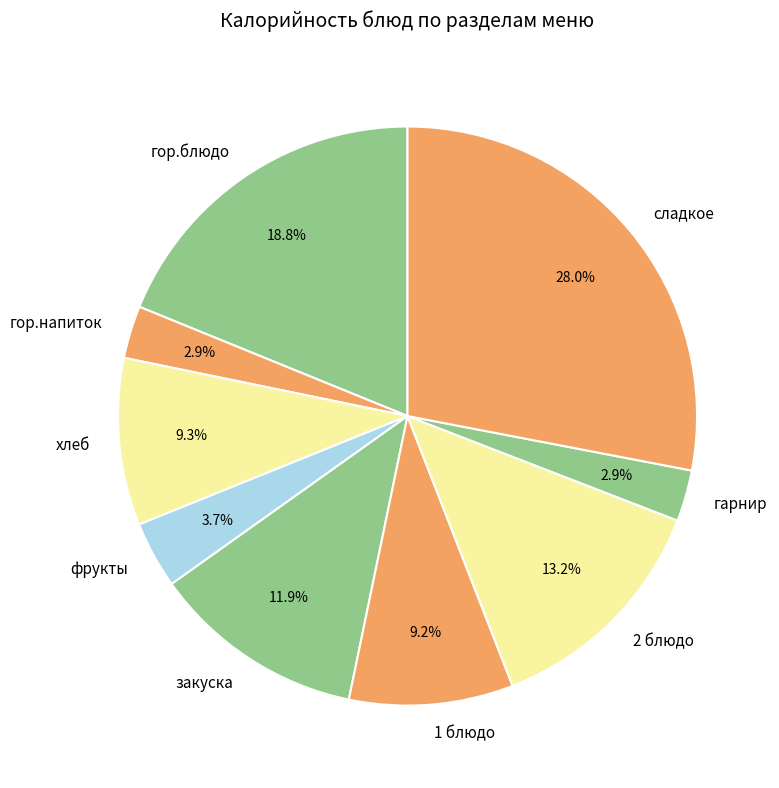

What percentage is the фрукты slice, to the nearest percent?

4%